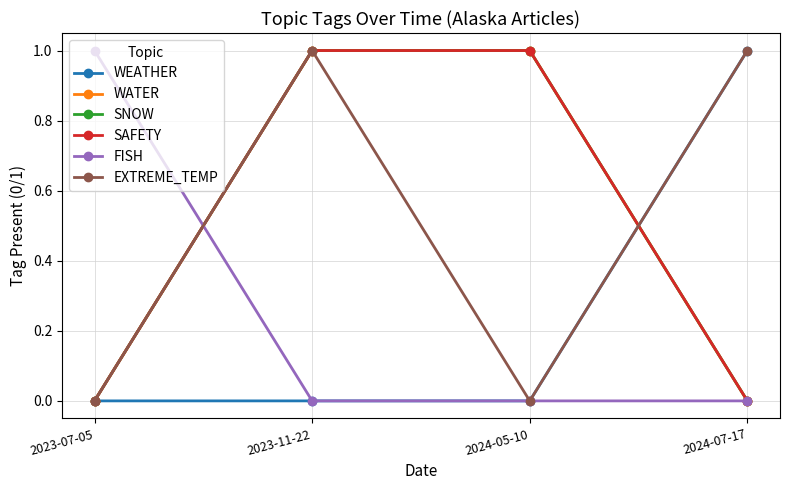

What is the label of the 2nd point from the left?

2023-11-22